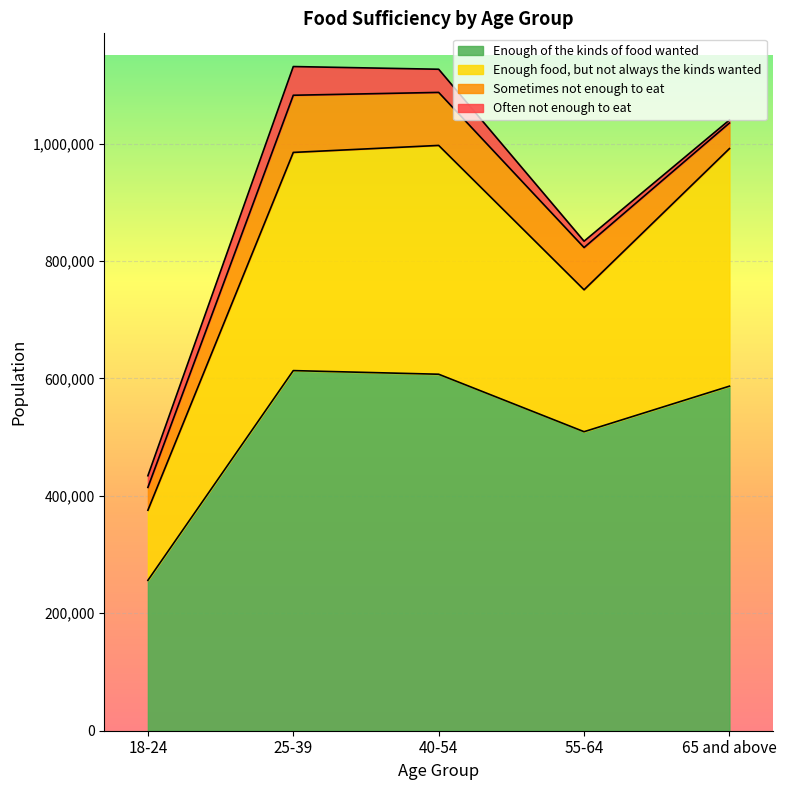

What is the lowest value of the Enough of the kinds of food wanted series?

256093